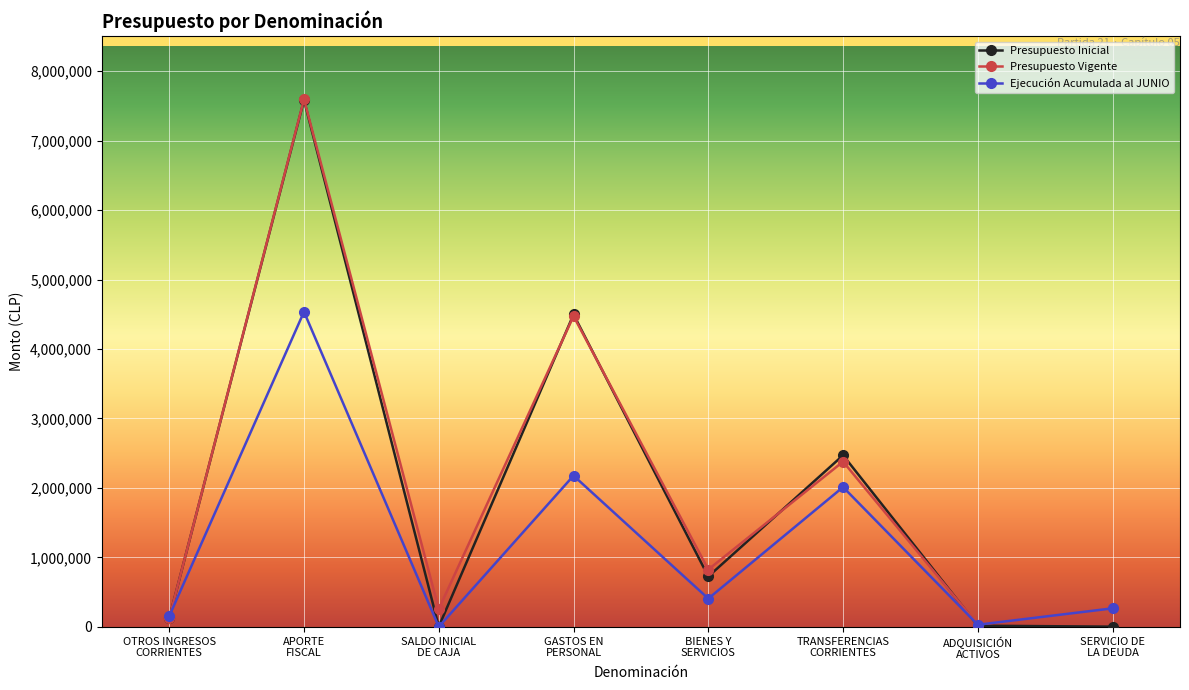

What are all the series names shown in the legend?

Presupuesto Inicial, Presupuesto Vigente, Ejecución Acumulada al JUNIO